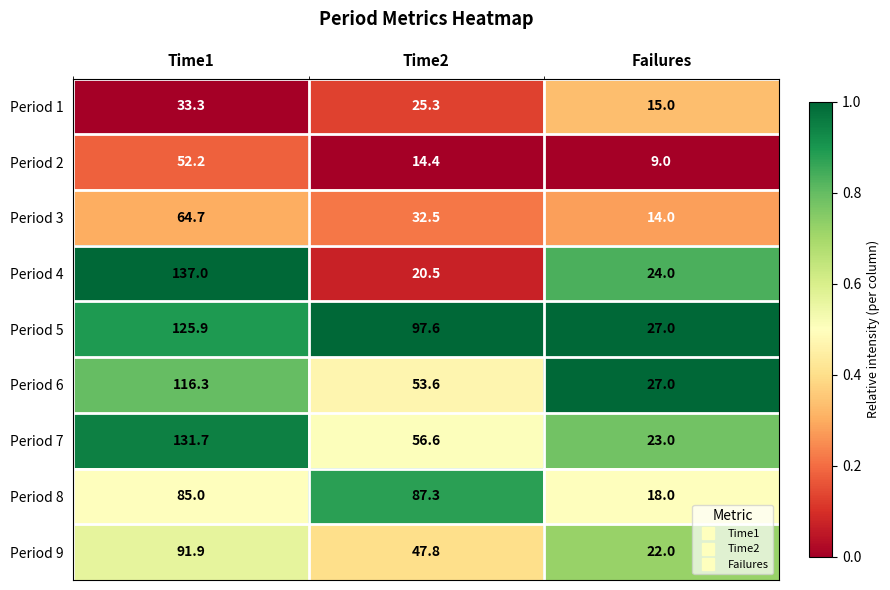

At which label does Period 7 reach its peak?

Time1